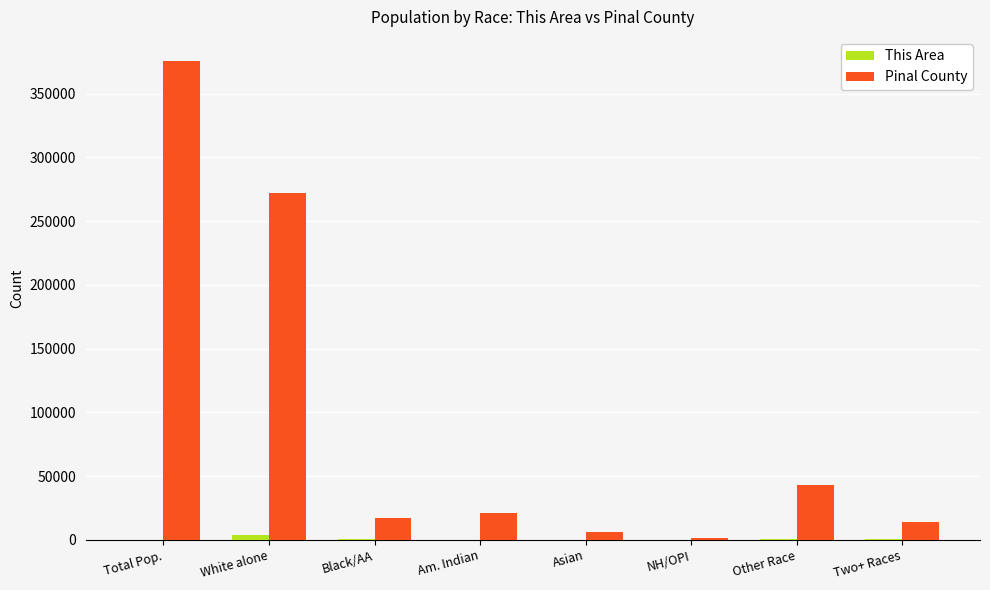

What is the difference between the This Area values at Other Race and White alone?

3344